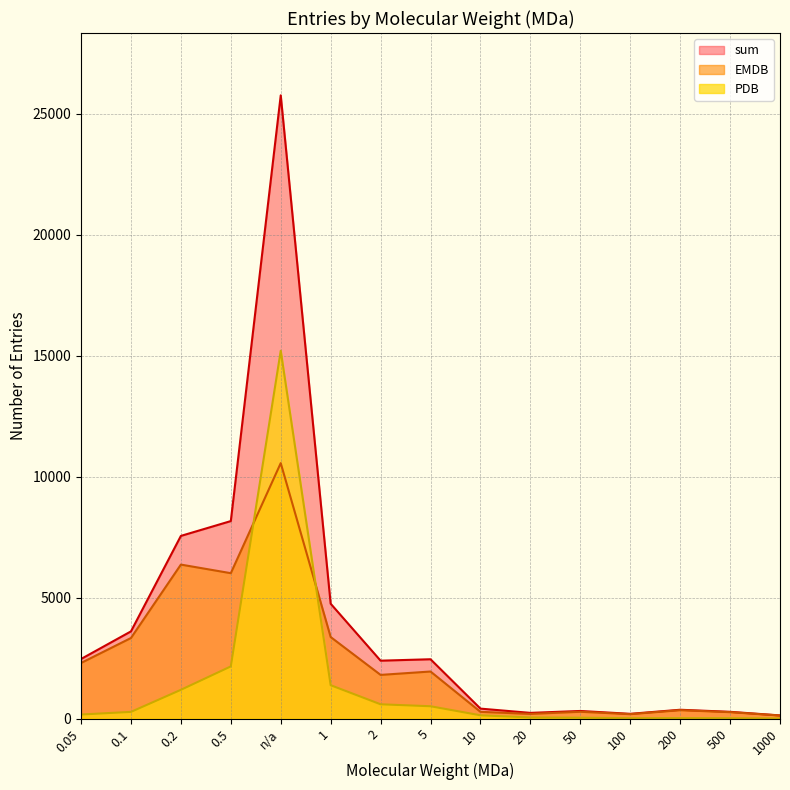

At which category does EMDB reach its first local valley?

0.5